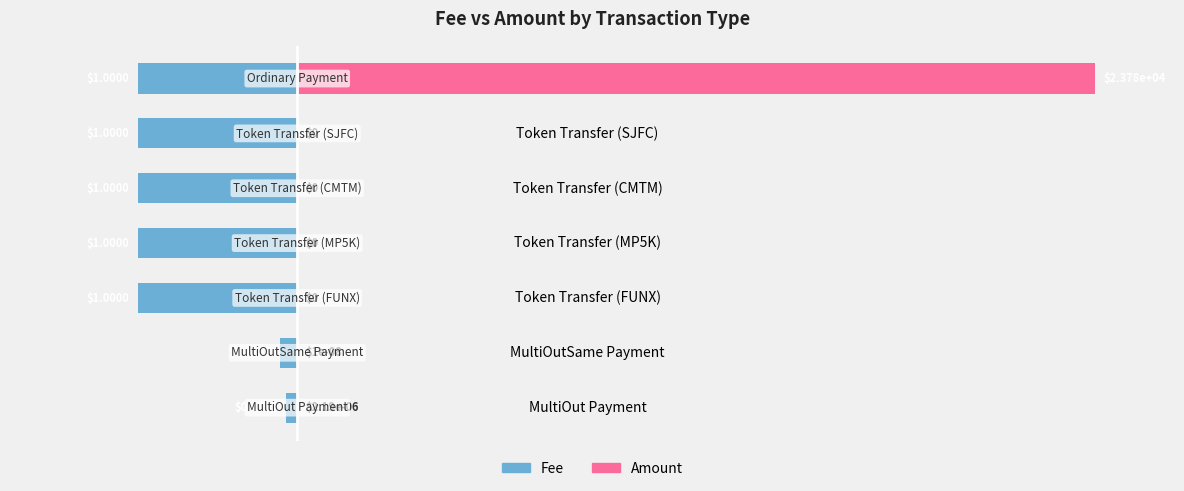

Is it true that Fee equals -0.1 at MultiOut Payment?

True